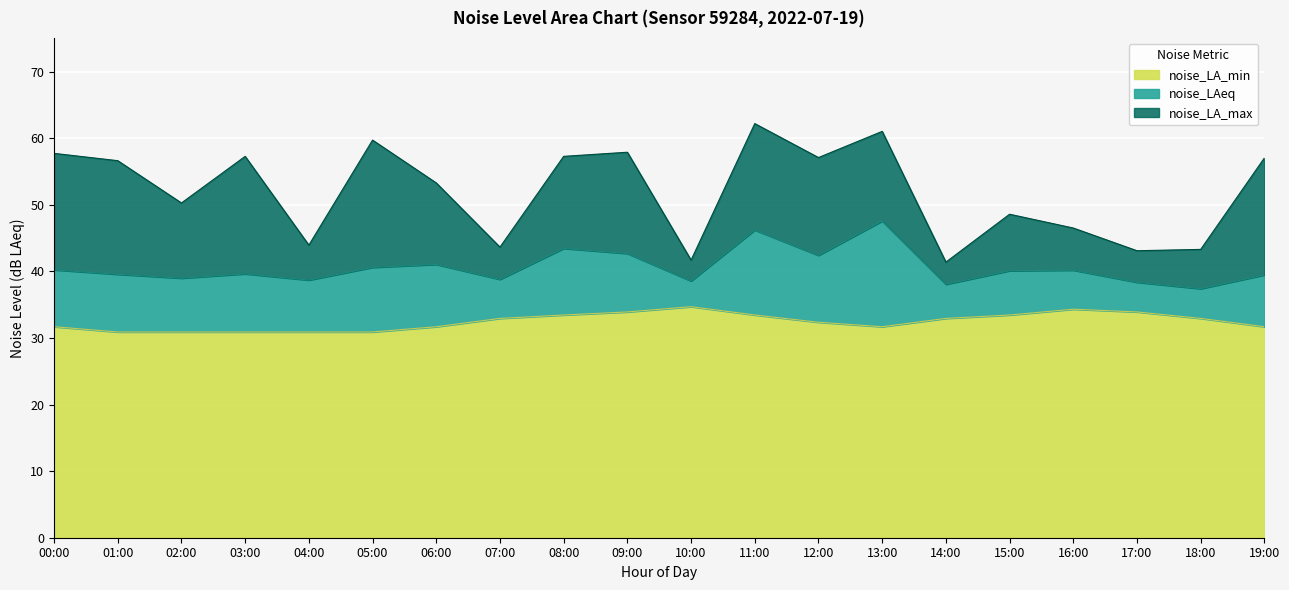

What is the sum of the noise_LA_min values at 08:00 and 19:00?

65.1